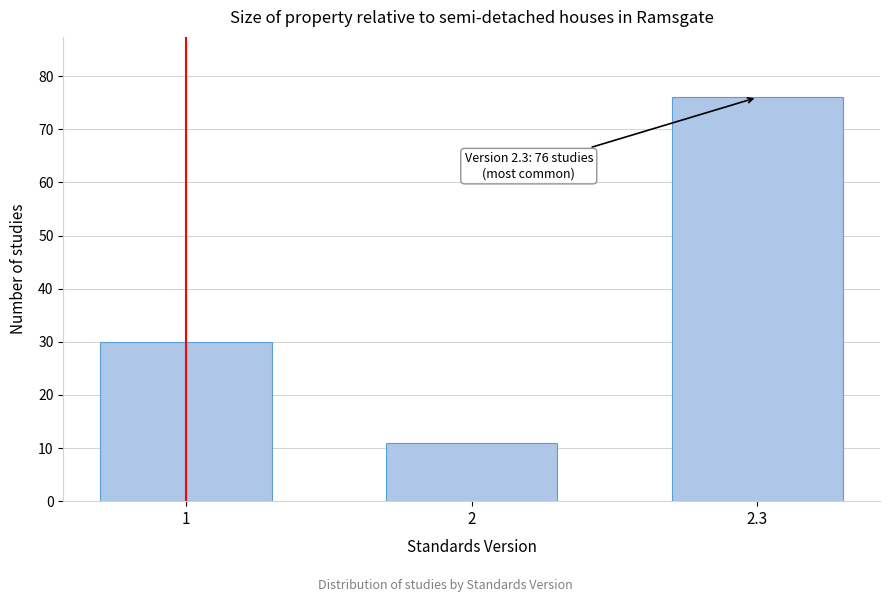

Reading left to right, what are all the values shown in this chart?

30	11	76